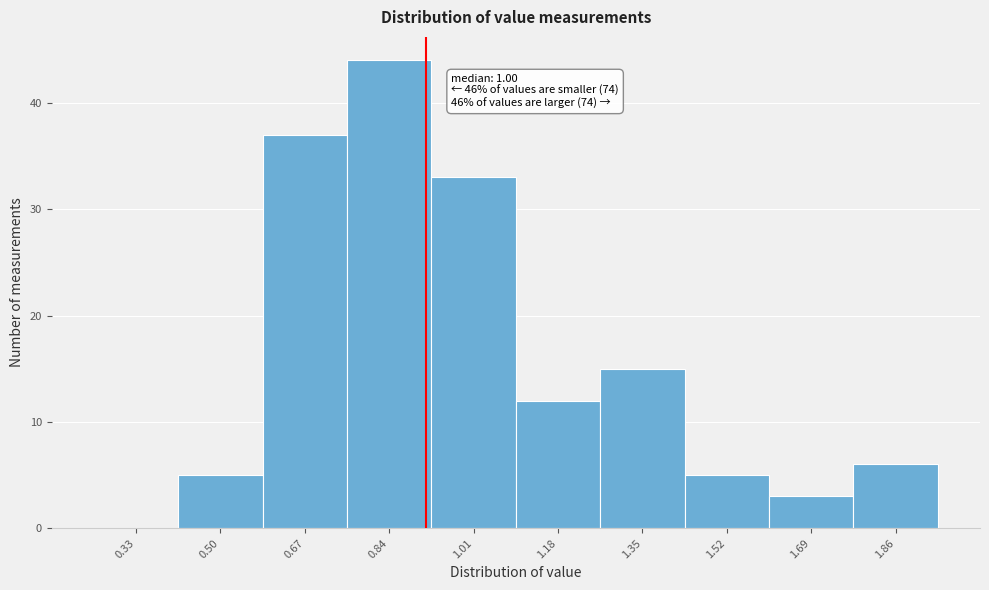

Reading left to right, transcribe all the data shown in this chart.

0.33=0	0.50=5	0.67=37	0.84=44	1.01=33	1.18=12	1.35=15	1.52=5	1.69=3	1.86=6